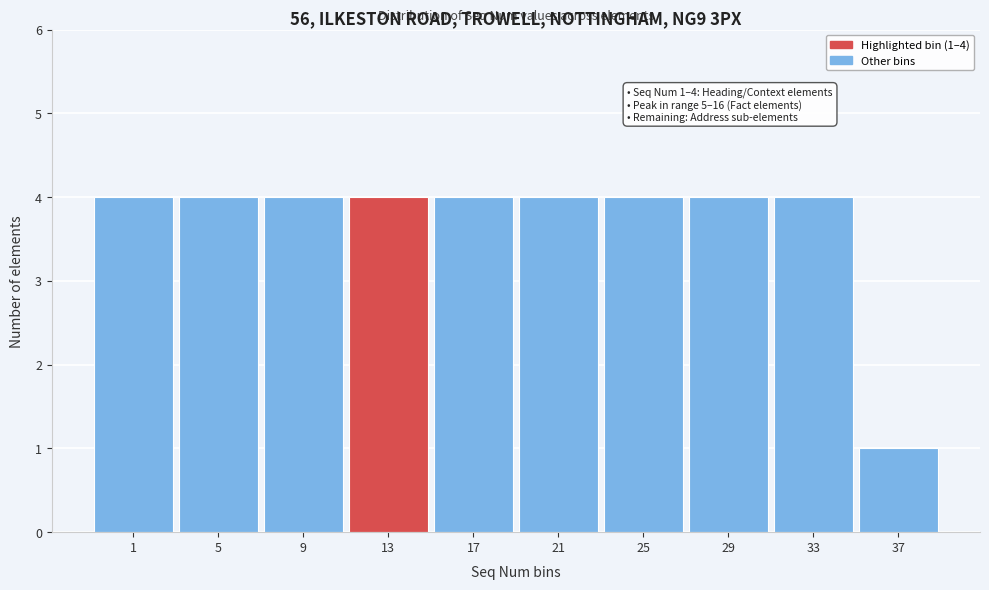

Reading left to right, list all the values displayed in this chart.

1=4	5=4	9=4	13=4	17=4	21=4	25=4	29=4	33=4	37=1